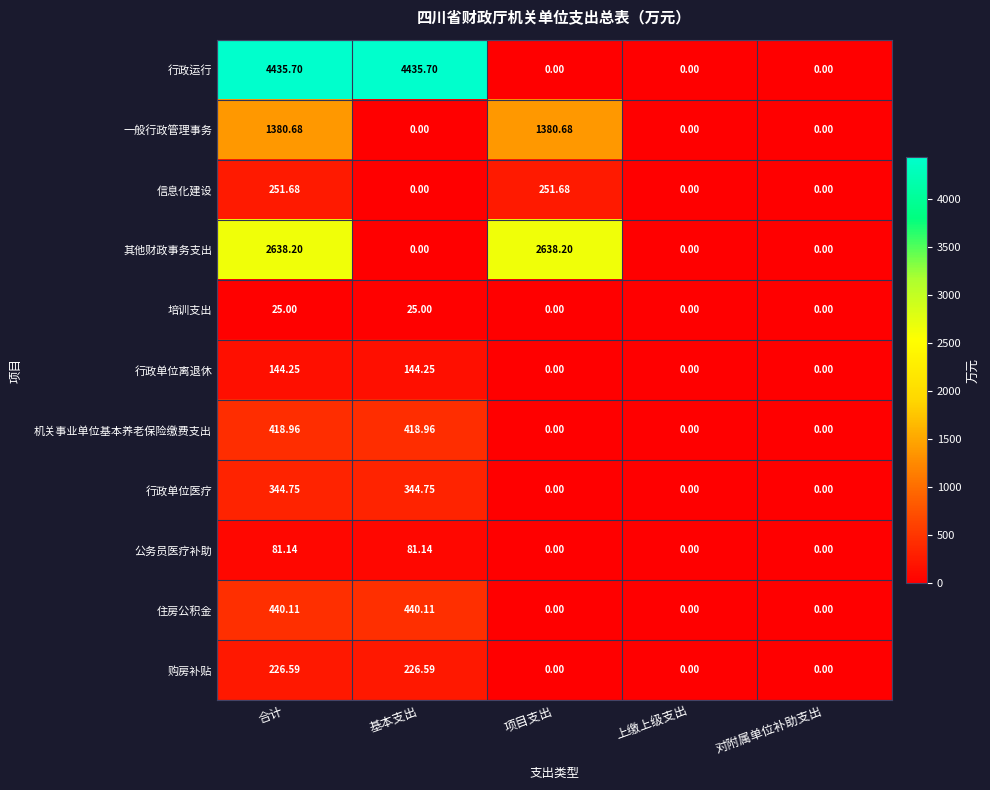

Rank the series by their maximum value, from highest to lowest.

行政运行, 其他财政事务支出, 一般行政管理事务, 住房公积金, 机关事业单位基本养老保险缴费支出, 行政单位医疗, 信息化建设, 购房补贴, 行政单位离退休, 公务员医疗补助, 培训支出